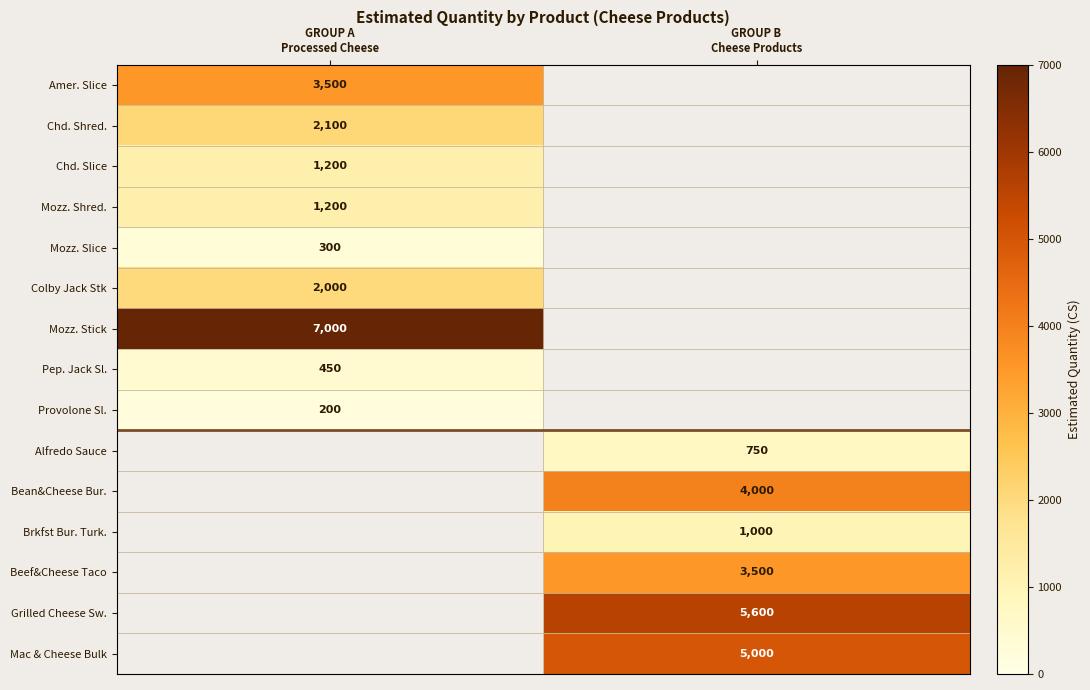

What is the total value across all series at GROUP B
Cheese Products?

19850